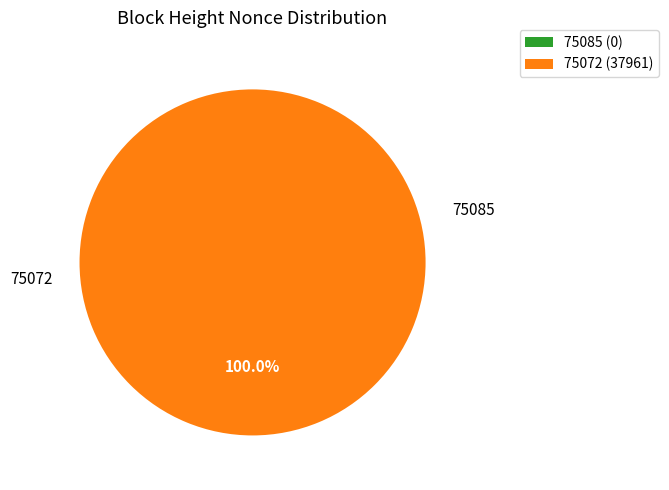

To the nearest percent, what is the combined percentage of 75085 and 75072?

100%